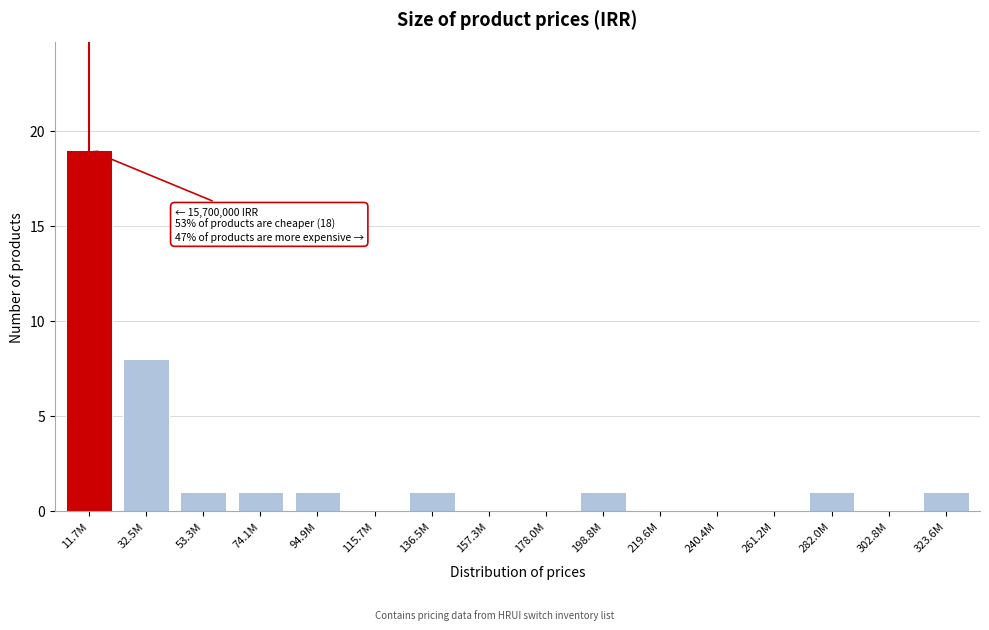

Reading left to right, extract all data points from this chart.

11.7M=19	32.5M=8	53.3M=1	74.1M=1	94.9M=1	115.7M=0	136.5M=1	157.3M=0	178.0M=0	198.8M=1	219.6M=0	240.4M=0	261.2M=0	282.0M=1	302.8M=0	323.6M=1